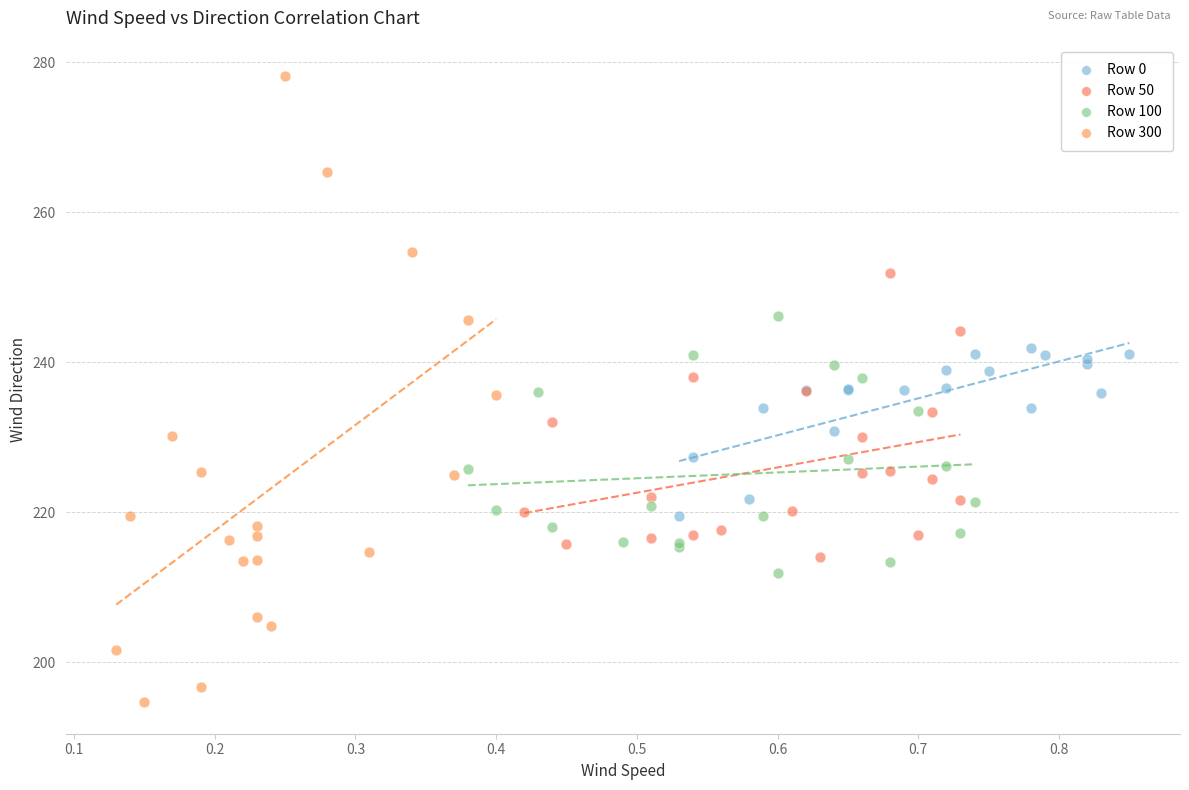

Which series contains the lowest Y value?

Row 300